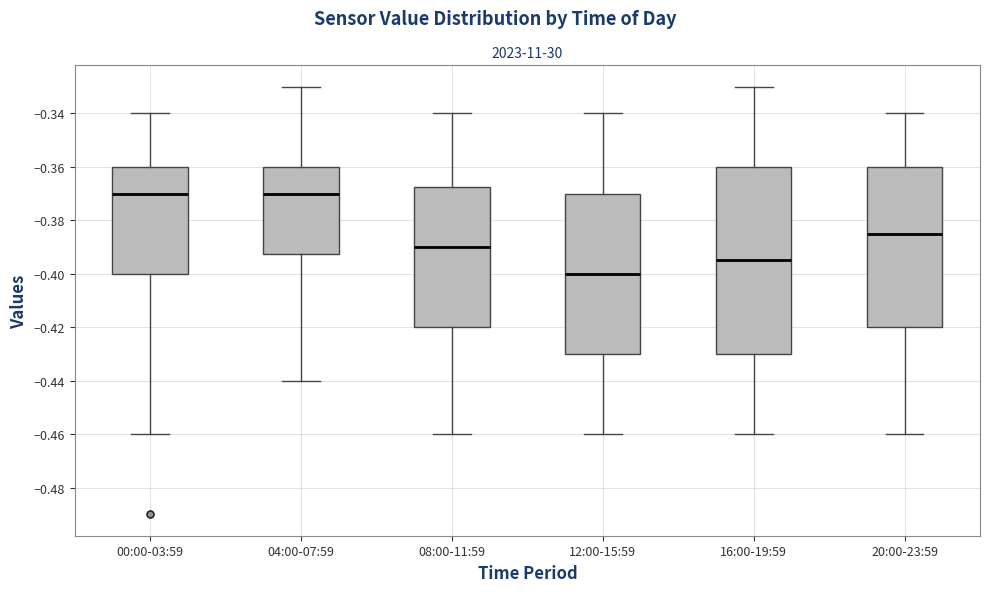

Reading left to right, read every box against the y-axis: the position of its median line, the range the box covers, and the ends of its whiskers. The values are not printed on the chart, so give them approximately, as read against the axis.

00:00-03:59: median -0.370, box -0.400 to -0.360, whiskers -0.460 to -0.340
04:00-07:59: median -0.370, box -0.392 to -0.360, whiskers -0.440 to -0.330
08:00-11:59: median -0.390, box -0.420 to -0.368, whiskers -0.460 to -0.340
12:00-15:59: median -0.400, box -0.430 to -0.370, whiskers -0.460 to -0.340
16:00-19:59: median -0.394, box -0.430 to -0.360, whiskers -0.460 to -0.330
20:00-23:59: median -0.384, box -0.420 to -0.360, whiskers -0.460 to -0.340